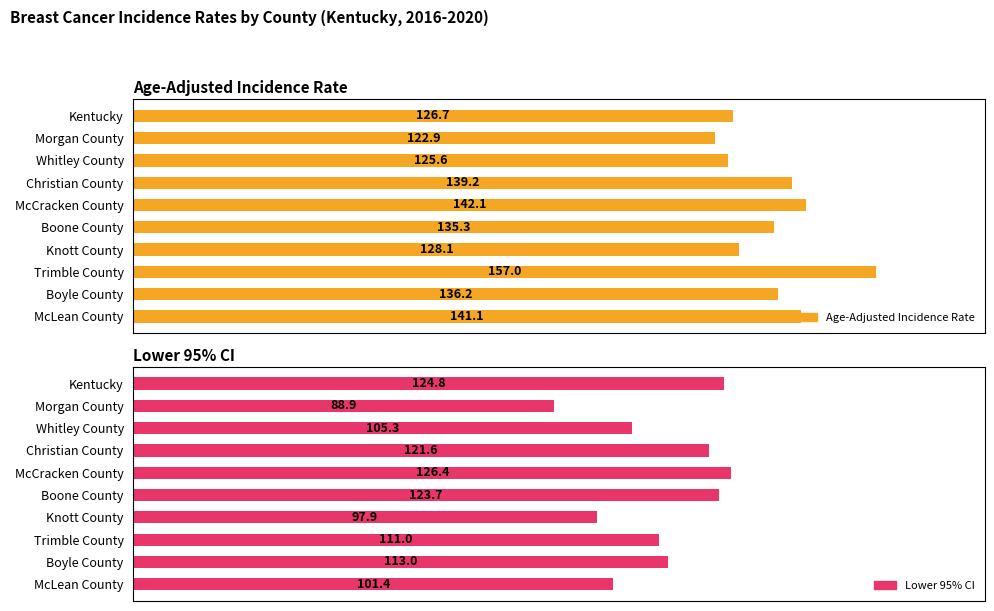

True or false: Lower 95% CI has a value of 101.4 at McLean County.

True